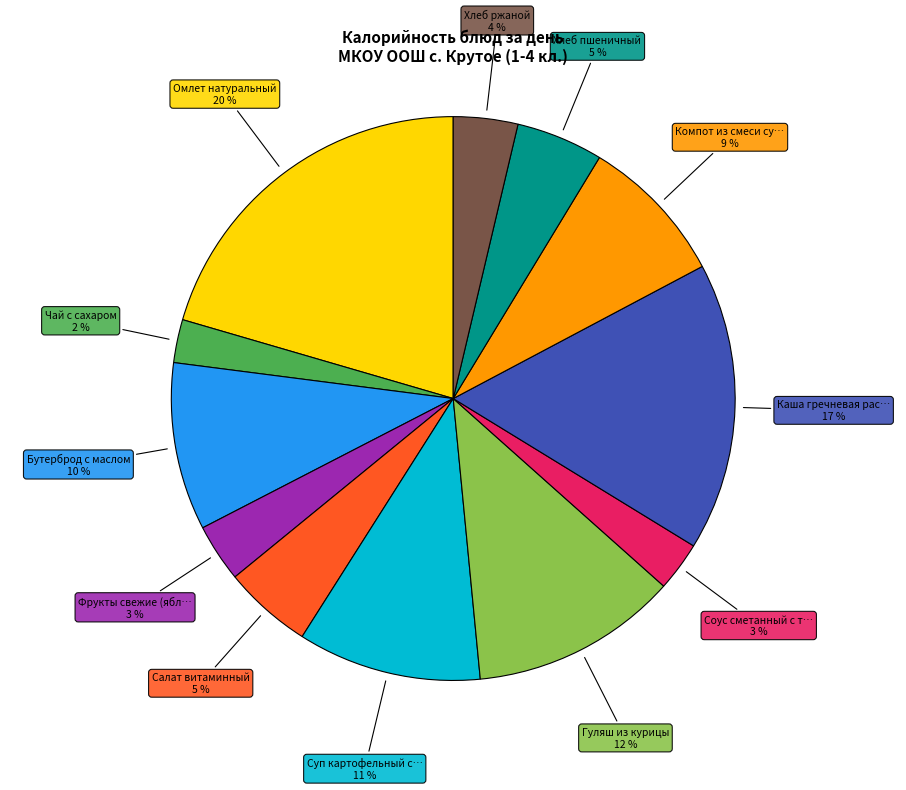

Is there any slice that represents more than half of the pie?

No